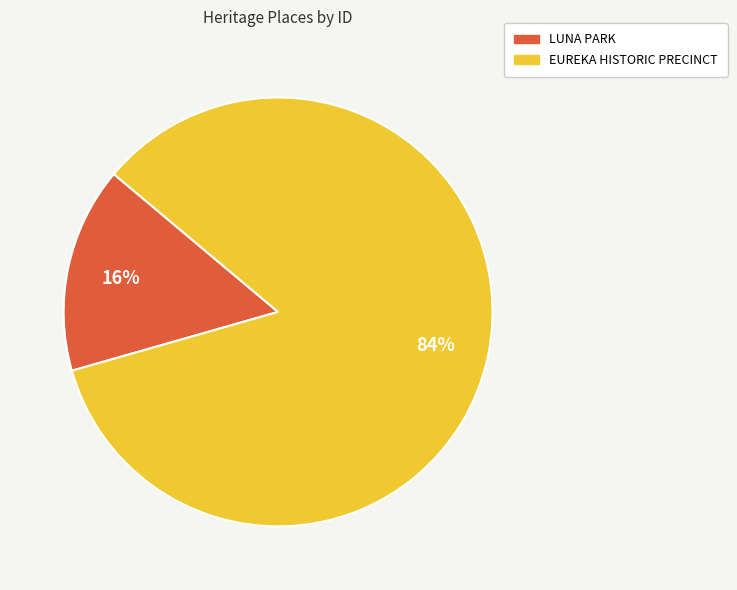

How many slices are in this pie chart?

2